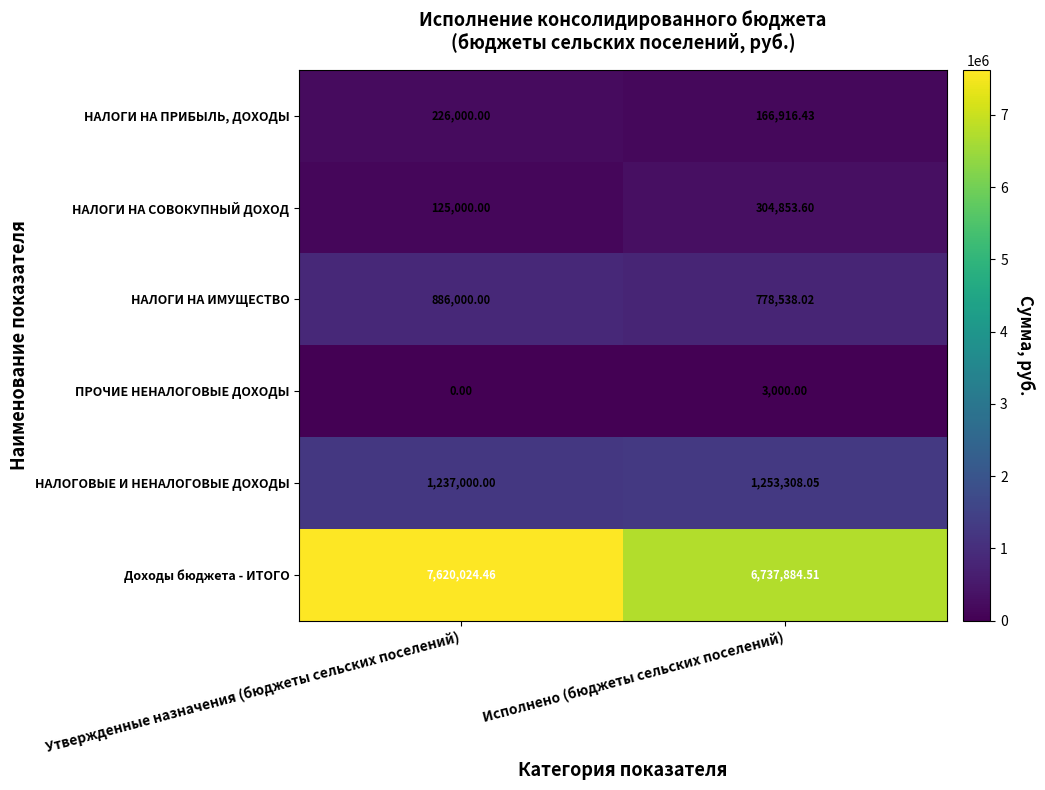

Which series has the largest total across all categories?

Доходы бюджета - ИТОГО